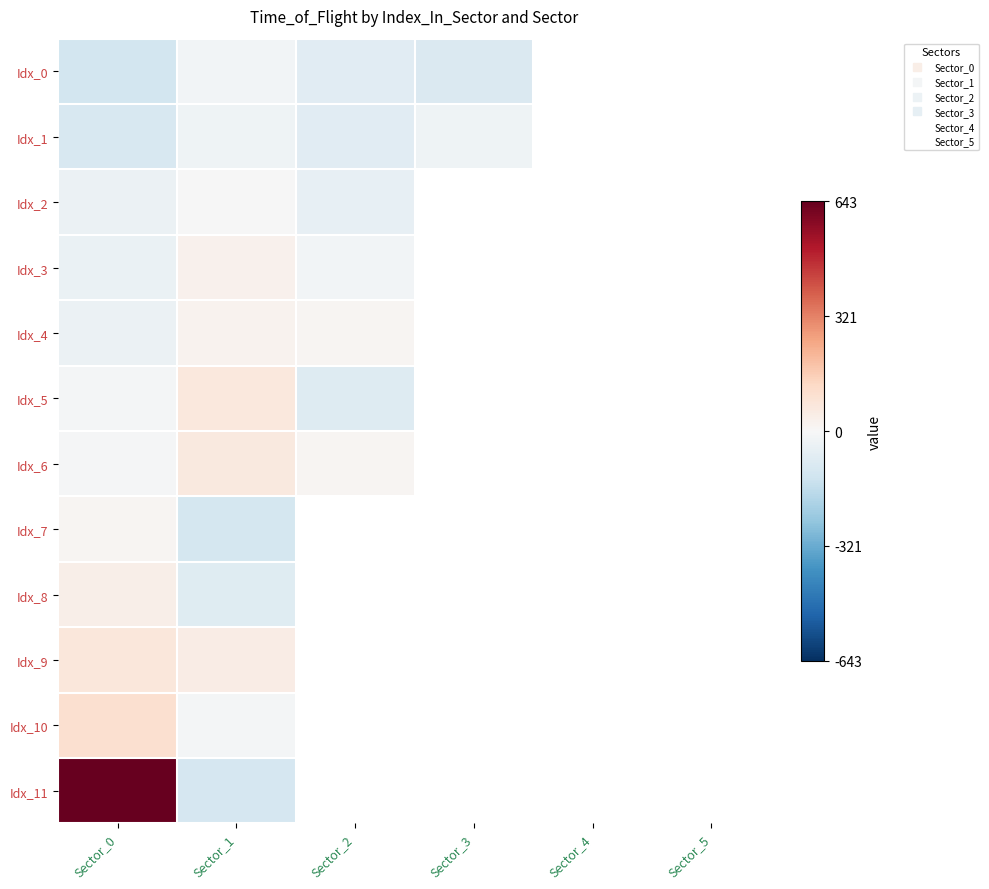

Rank the categories by Idx_7 value from highest to lowest.

Sector_0, Sector_1, Sector_2, Sector_3, Sector_4, Sector_5